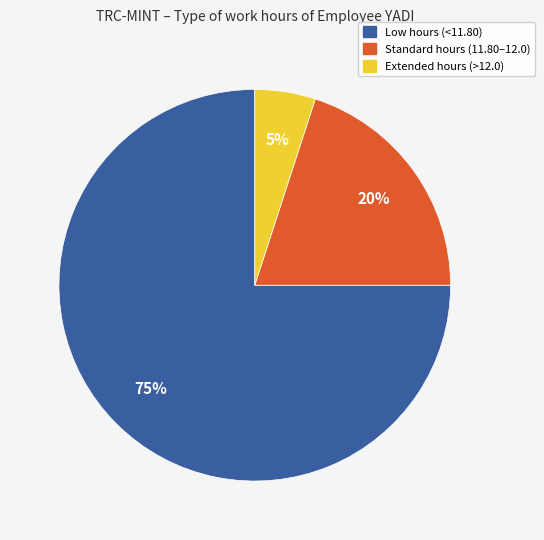

To the nearest percent, what is the average slice percentage?

33%